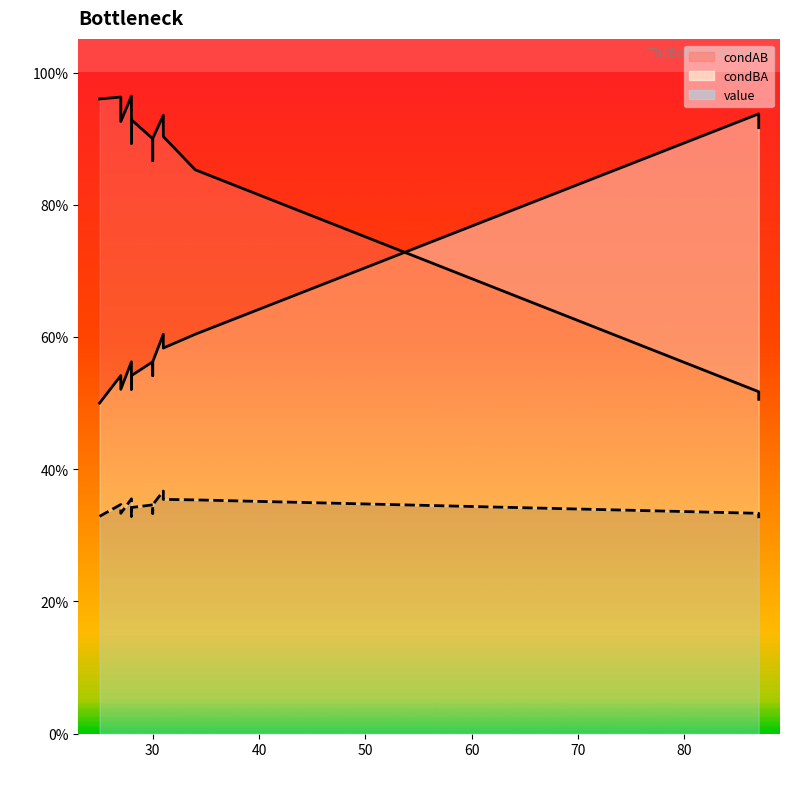

Rank the series by their average value, from lowest to highest.

value, condBA, condAB